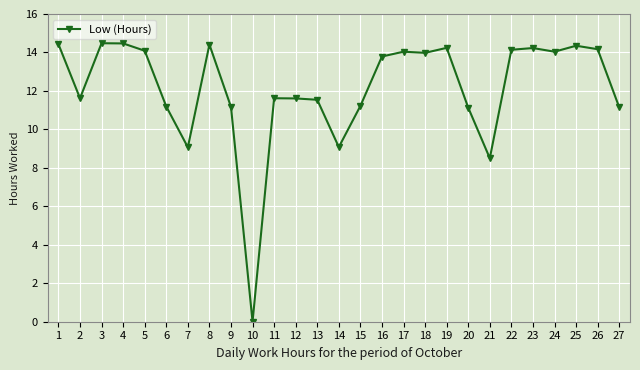

Does the chart have visible grid lines?

Yes